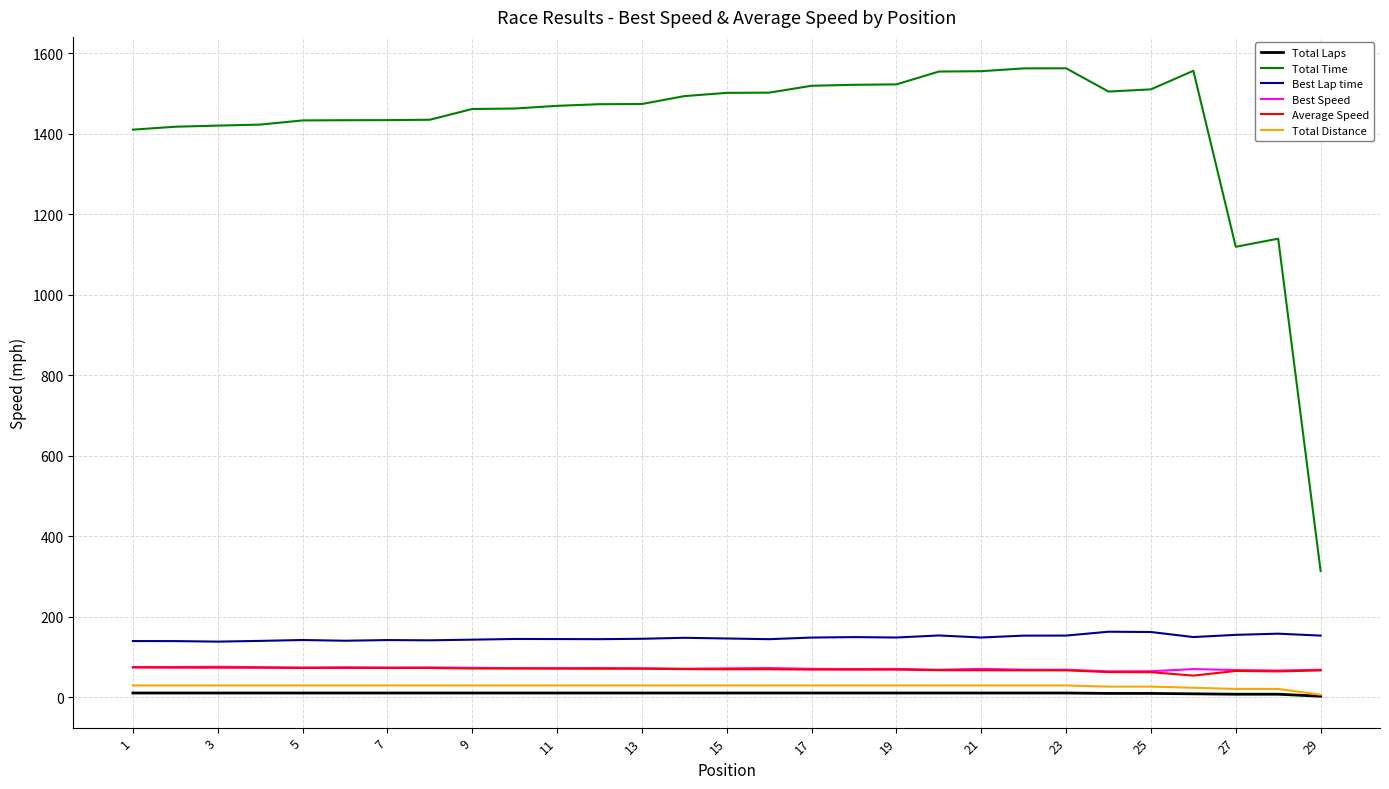

True or false: Best Speed and Best Lap time cross at least once.

False